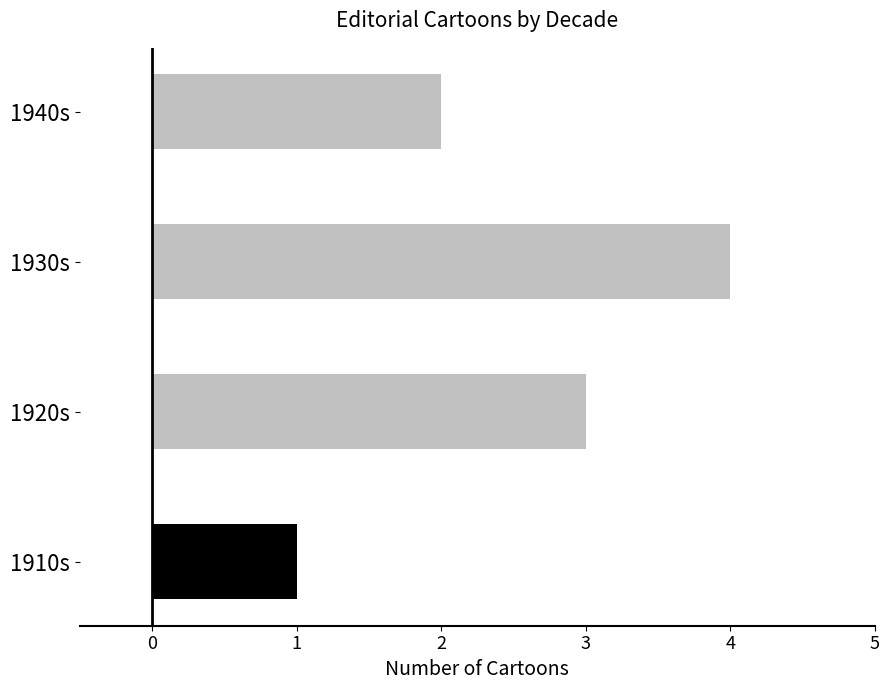

Reading bottom to top, what are all the values shown in this chart?

1910s=1	1920s=3	1930s=4	1940s=2